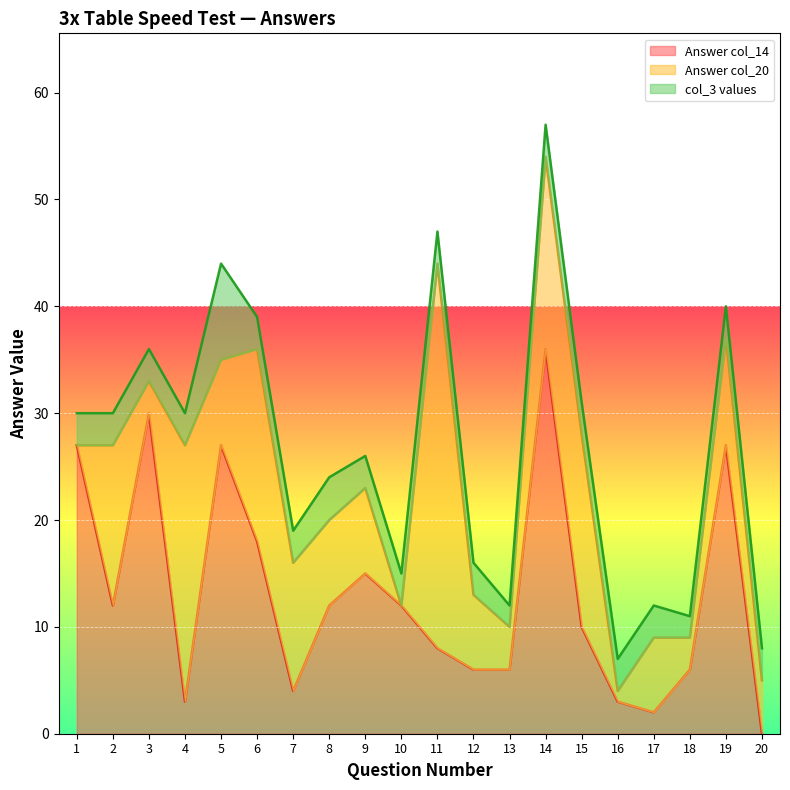

At which category is the sum across all series the highest?

14